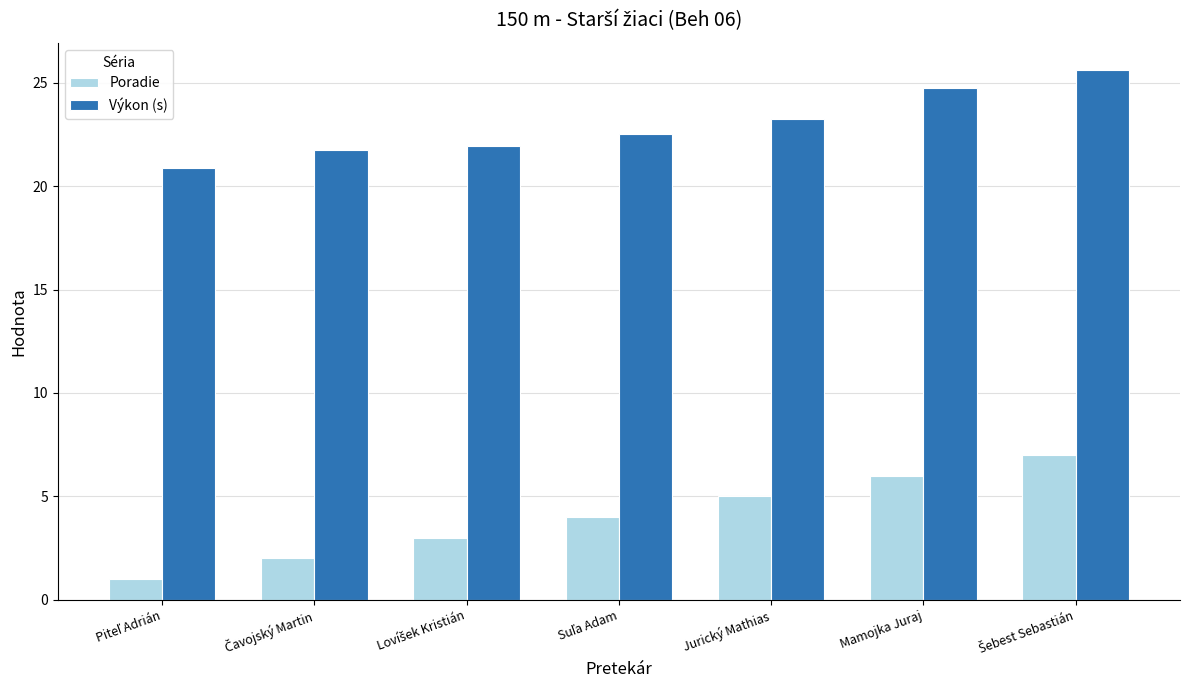

At how many categories does at least one series exceed 13?

7